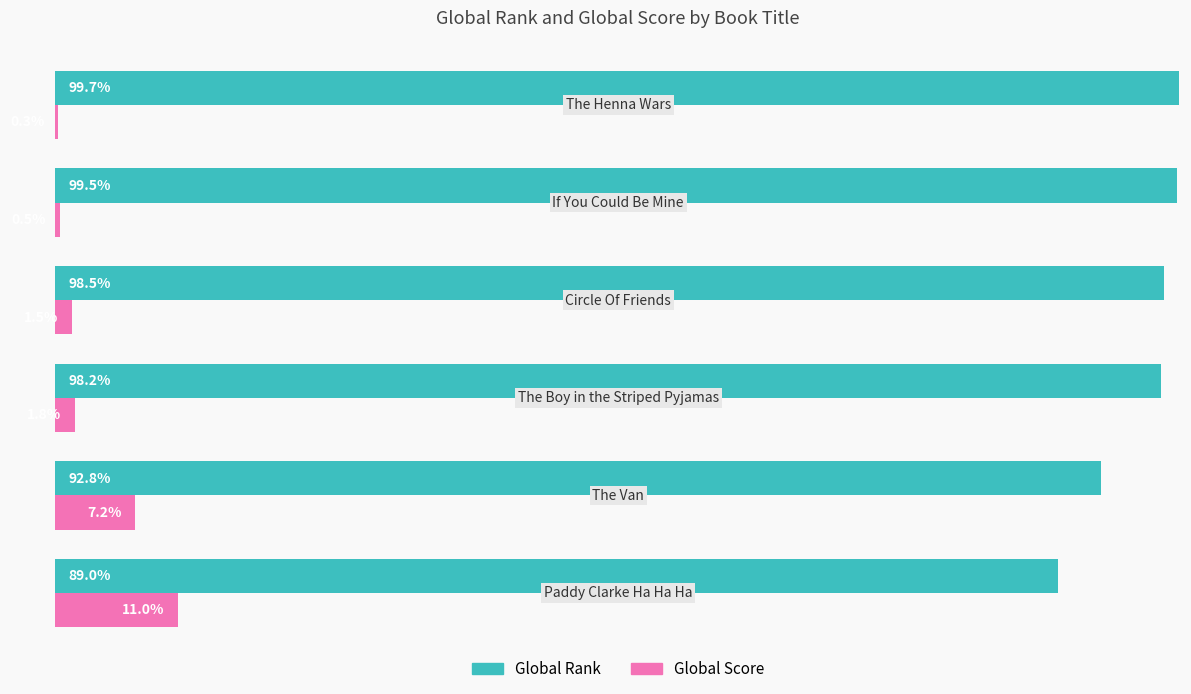

Which series has the largest total across all categories?

Global Rank